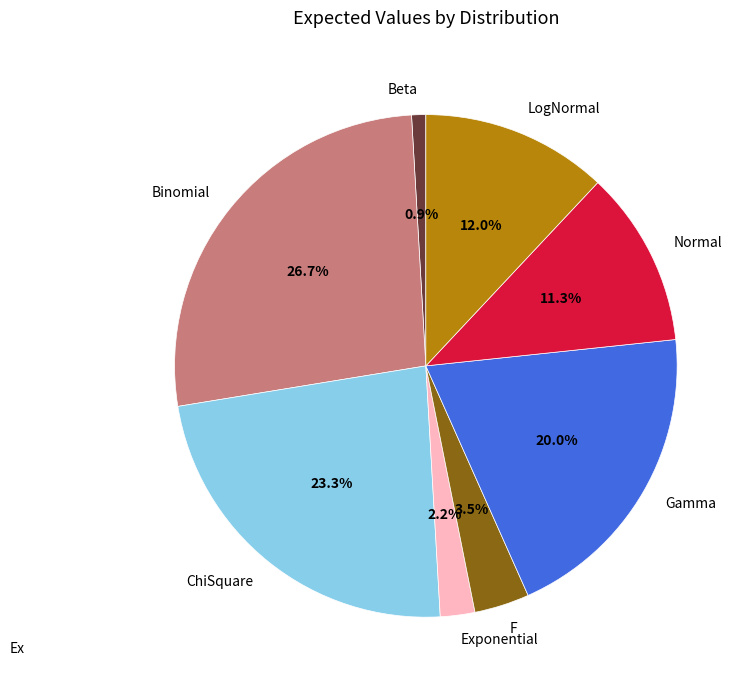

Combined, do Exponential and Normal account for over 50%?

No